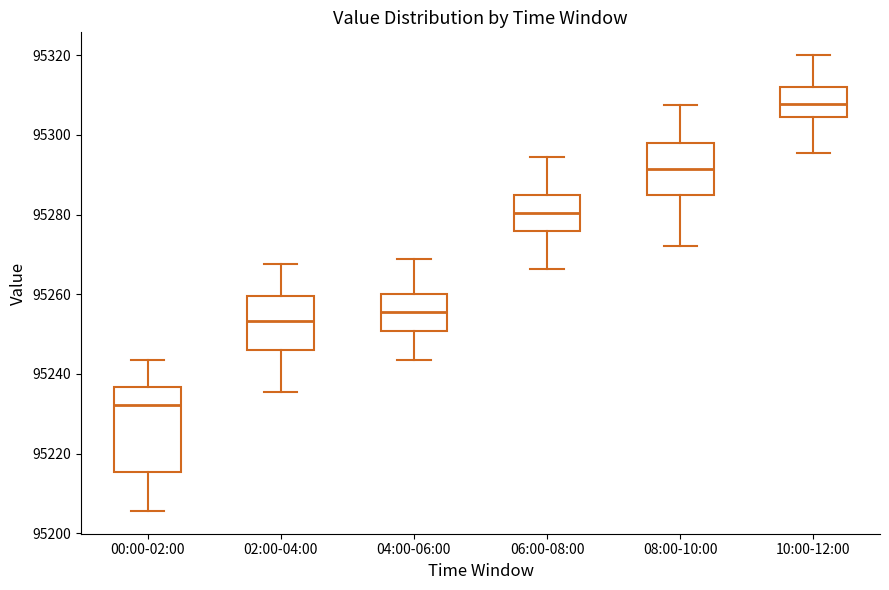

Which box has the highest median line?

10:00-12:00